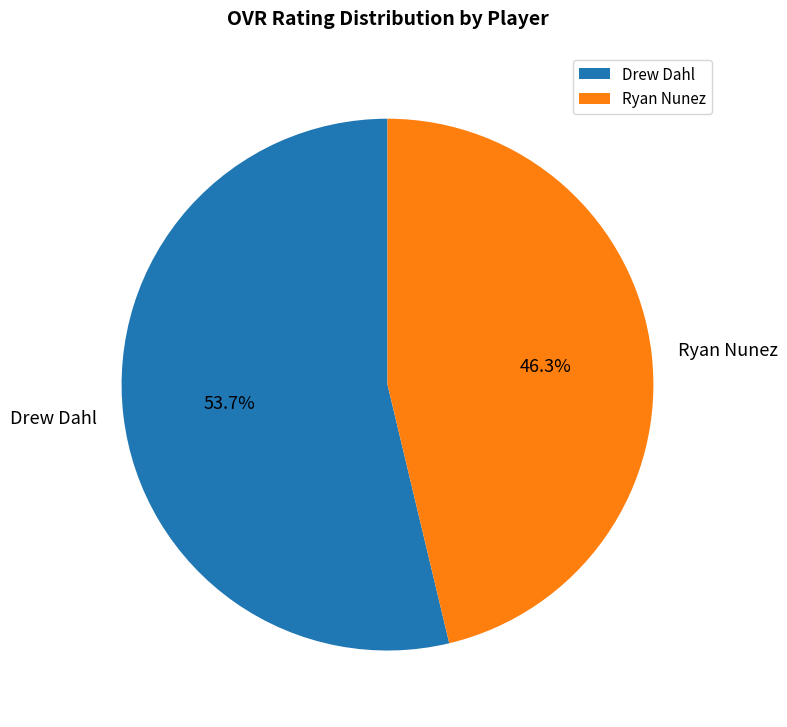

True or false: Drew Dahl accounts for 49% of the total.

False